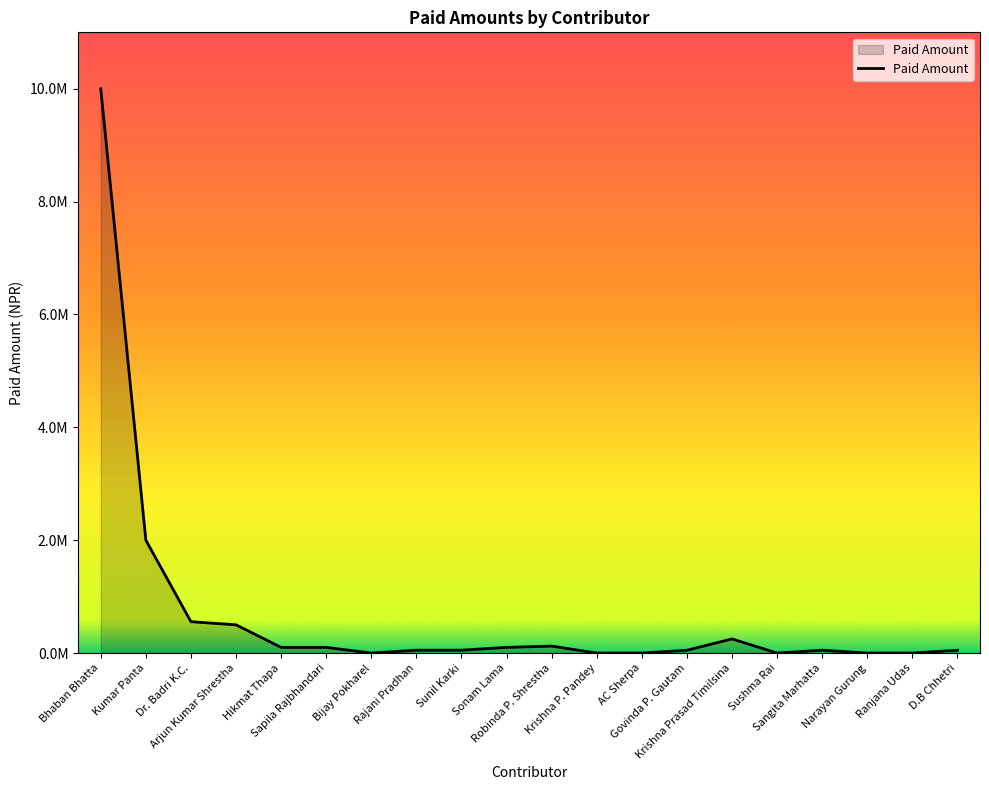

Does the chart have visible grid lines?

No